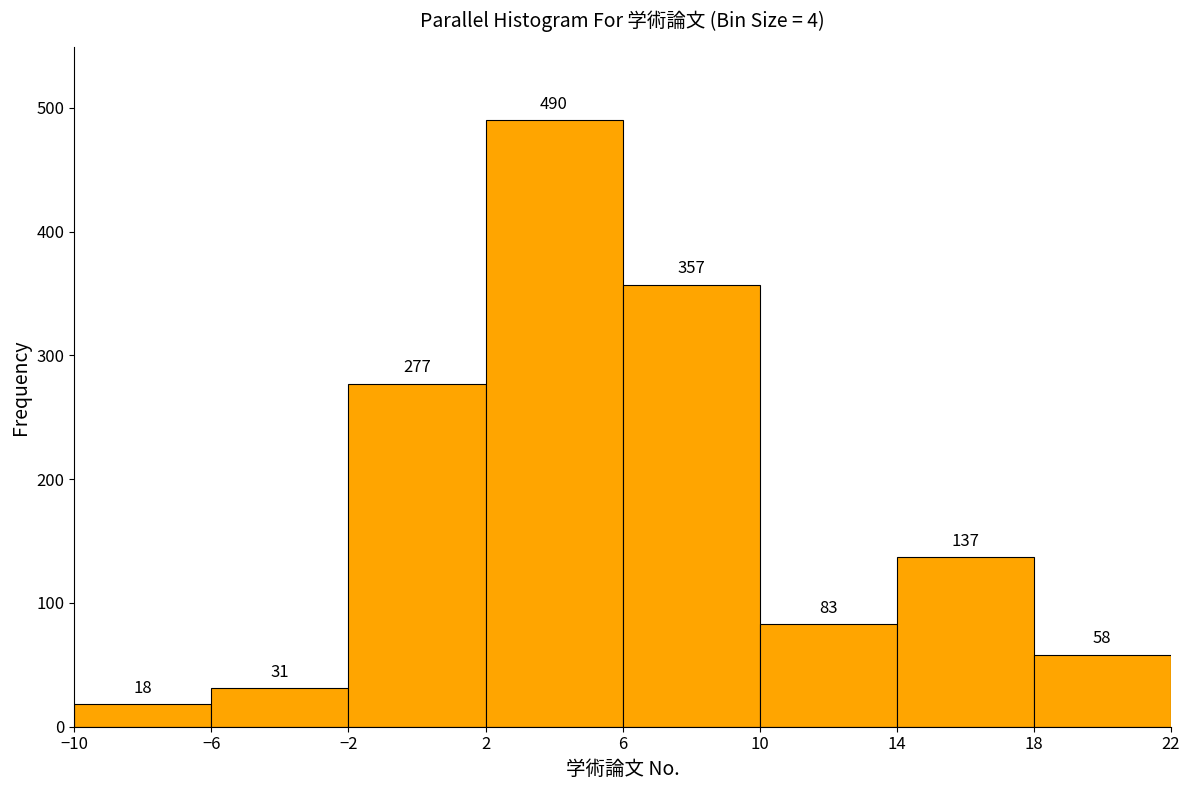

Reading left to right, transcribe this chart: for each bar, give the range it covers on the x-axis and its height.

-10 to -6: 18
-6 to -2: 31
-2 to 2: 277
2 to 6: 490
6 to 10: 357
10 to 14: 83
14 to 18: 137
18 to 22: 58